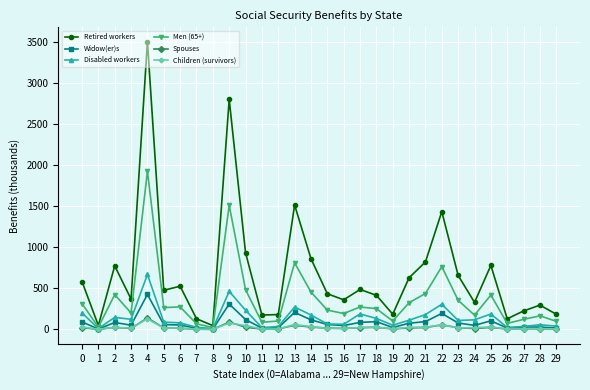

Which series has the widest spread of values?

Retired workers